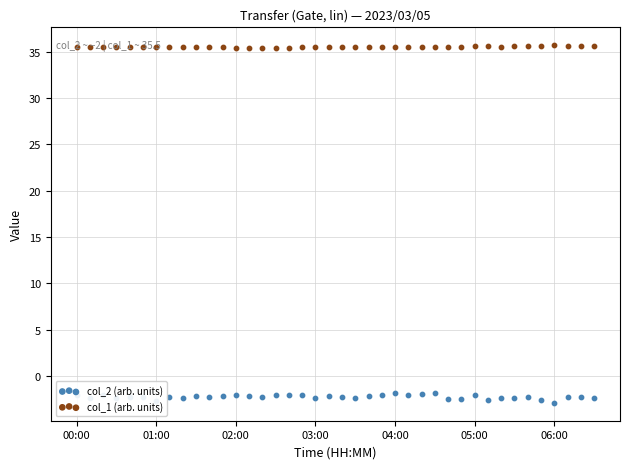

Which series contains the highest Y value?

col_1 (arb. units)